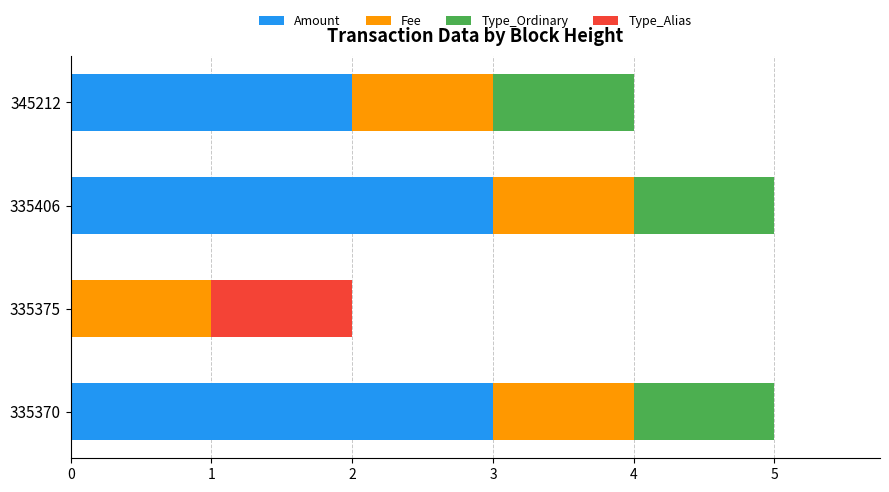

What is the sum of the Amount values at 335370 and 335406?

6.0